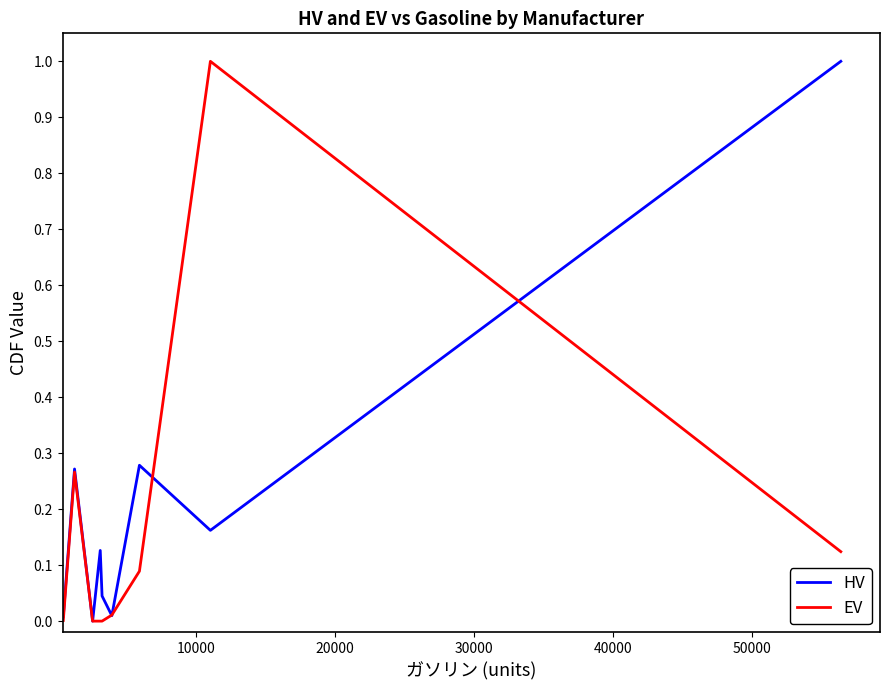

Which series ends up on top after the final intersection of EV and HV?

HV